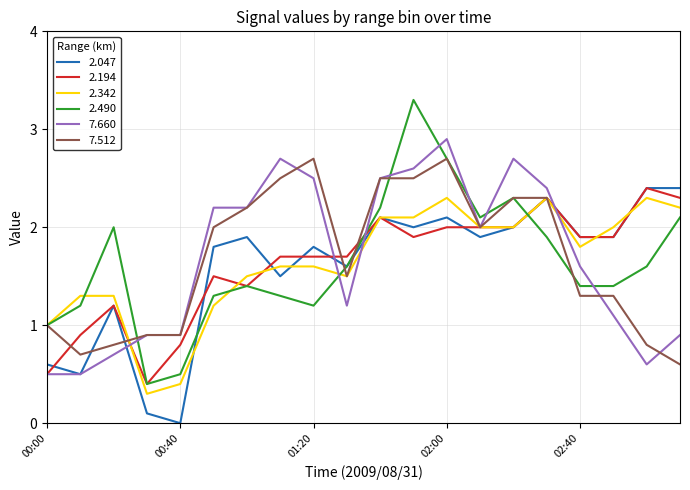

What is the maximum value for 2.342?

2.3